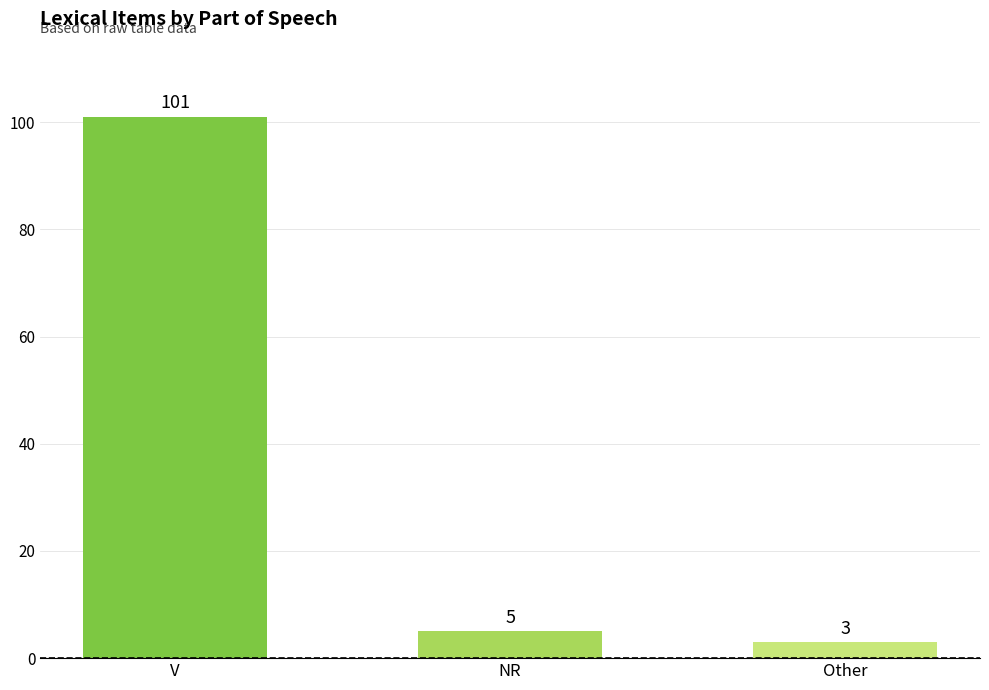

At which category does the chart reach its peak across all series?

V